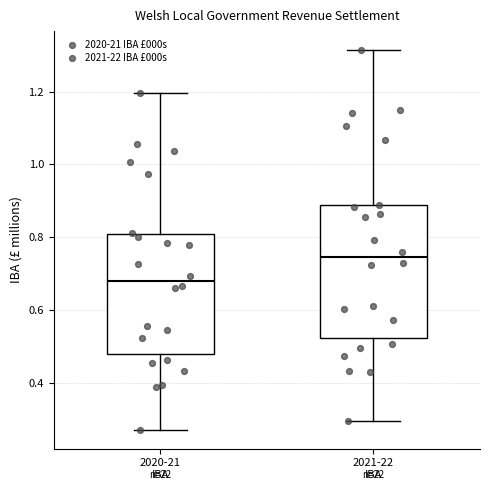

Where does the upper whisker of the box for 2021-22 IBA end on the y-axis? The values are not printed on the chart, so give them approximately, as read against the axis.

1.32